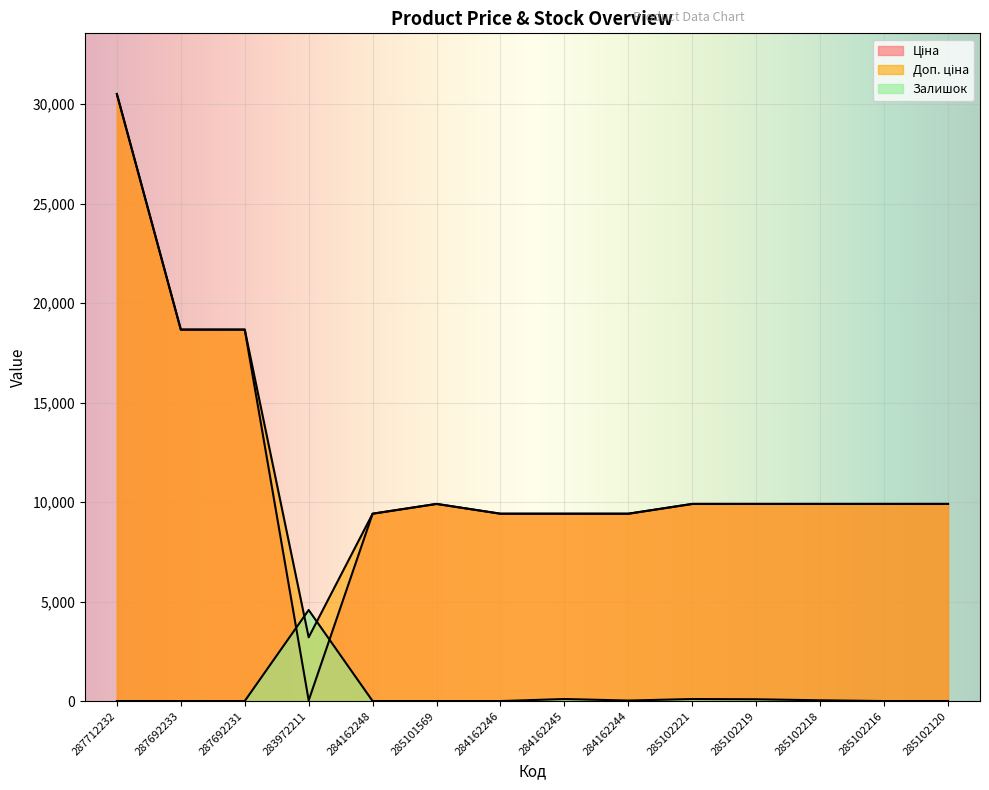

At how many categories does at least one series exceed 5594?

13